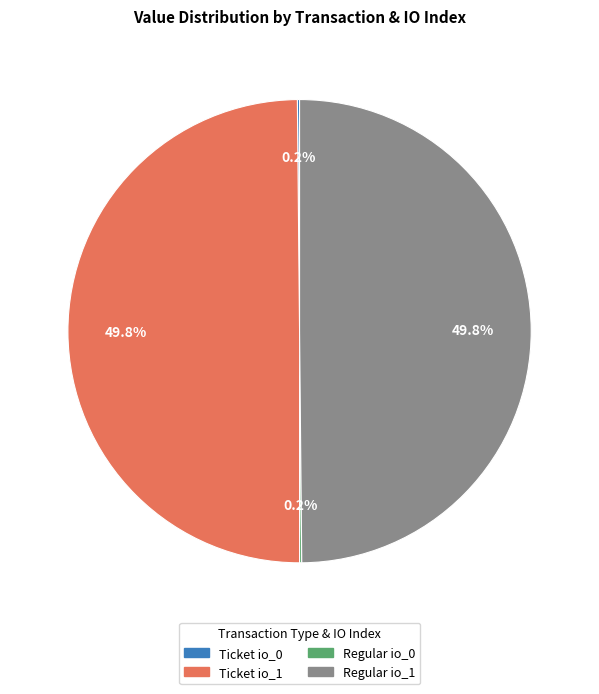

What portion of the pie excludes Regular io_1?

50.2%